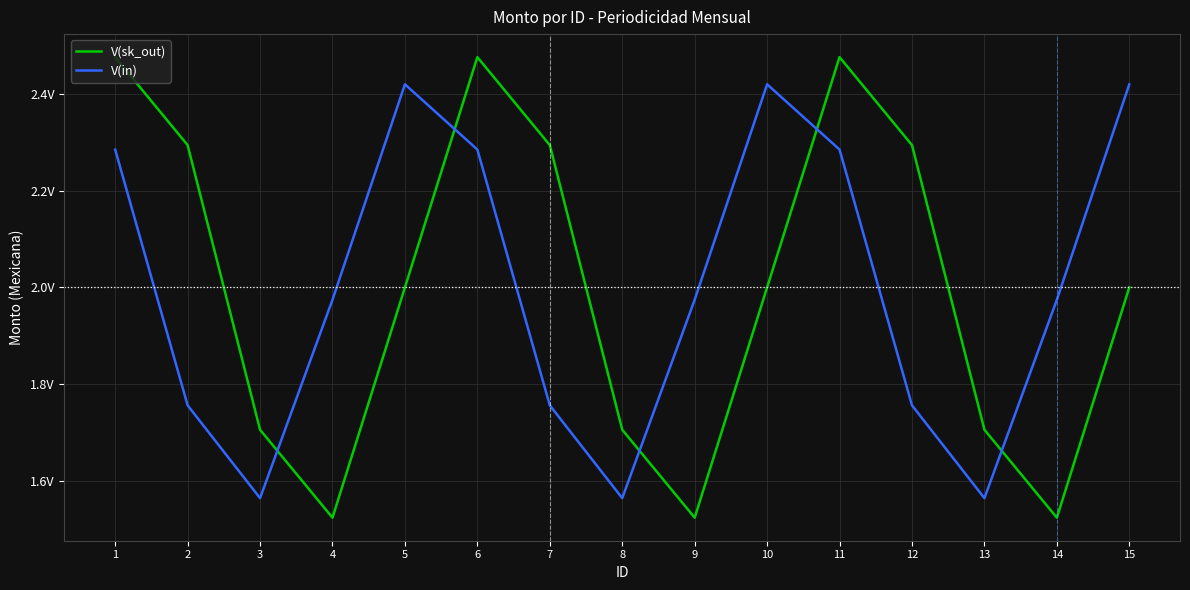

Does the chart have visible grid lines?

Yes